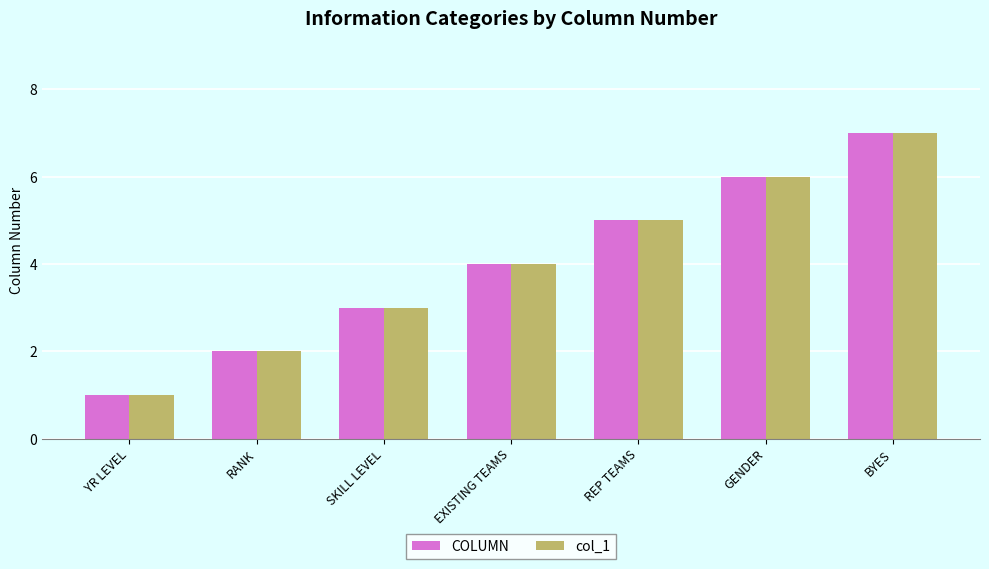

Which category has the lowest value across all series?

YR LEVEL